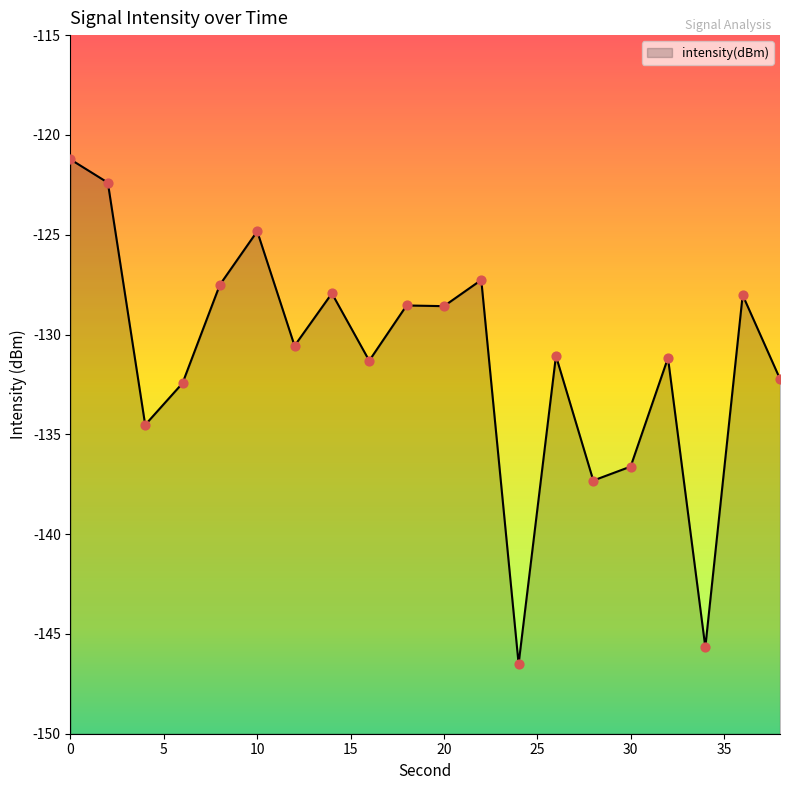

Between 30 and 20, which is larger?

20